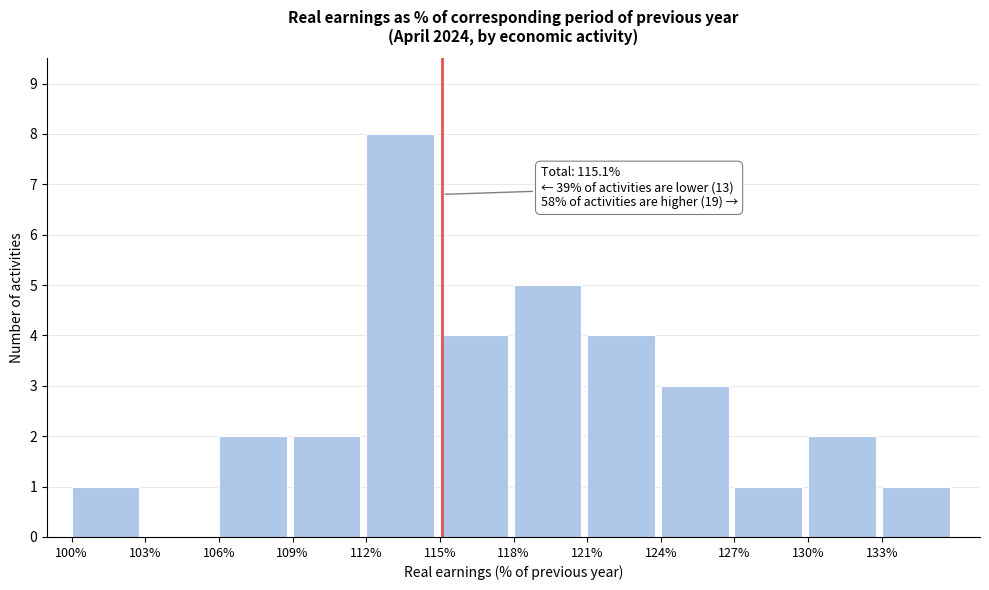

Over which range of the x-axis is the bar tallest?

112 to 115